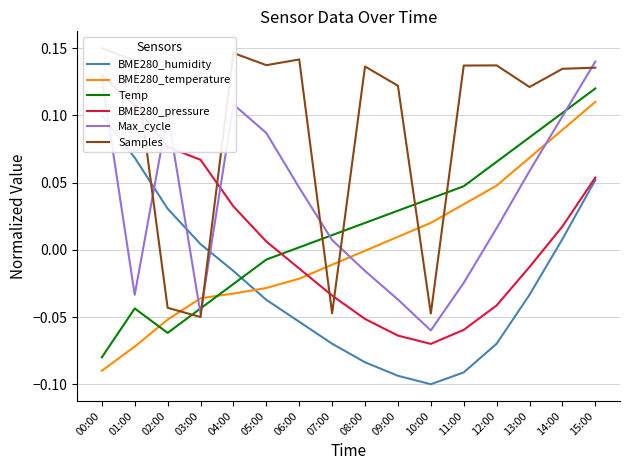

At which category does Temp reach its first local peak?

01:00